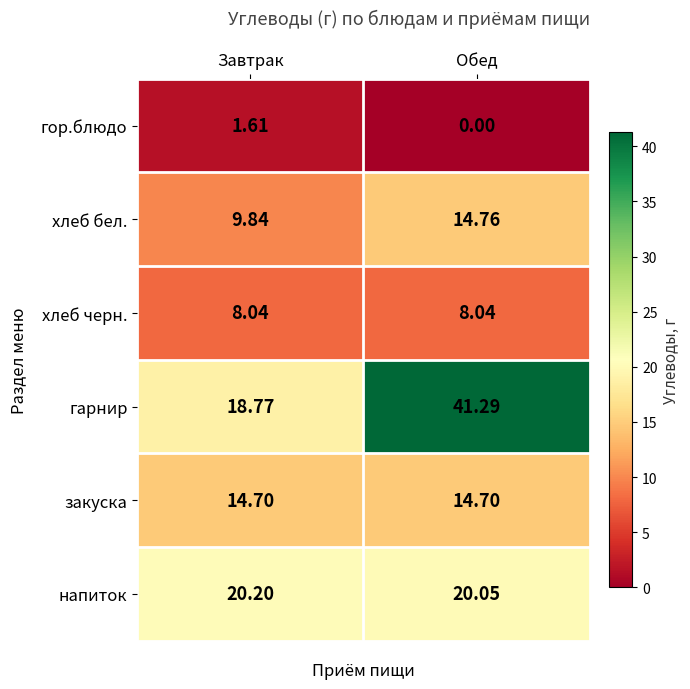

At Обед, list the series in order from smallest to largest.

гор.блюдо, хлеб черн., закуска, хлеб бел., напиток, гарнир